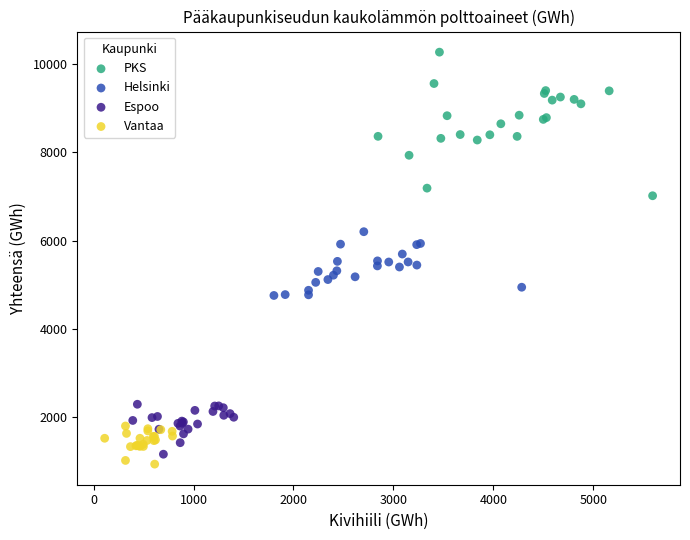

Which series contains the highest Y value?

PKS